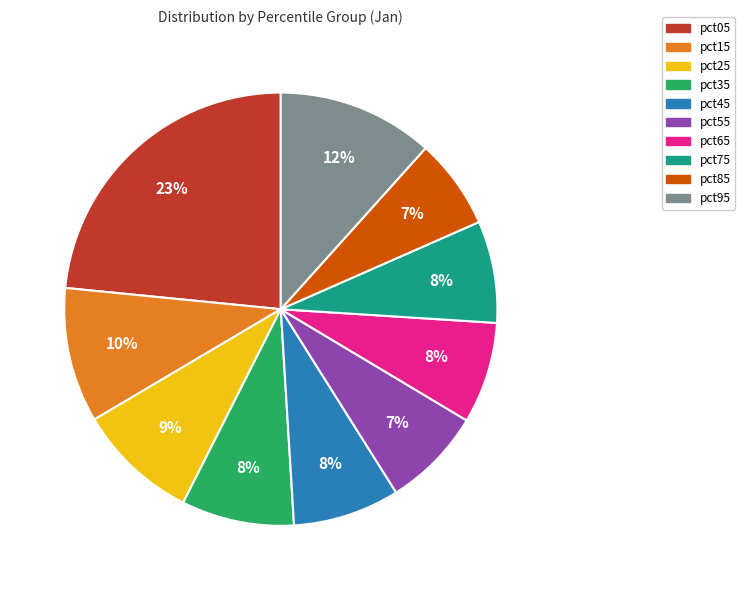

Between pct25 and pct95, which is larger?

pct95